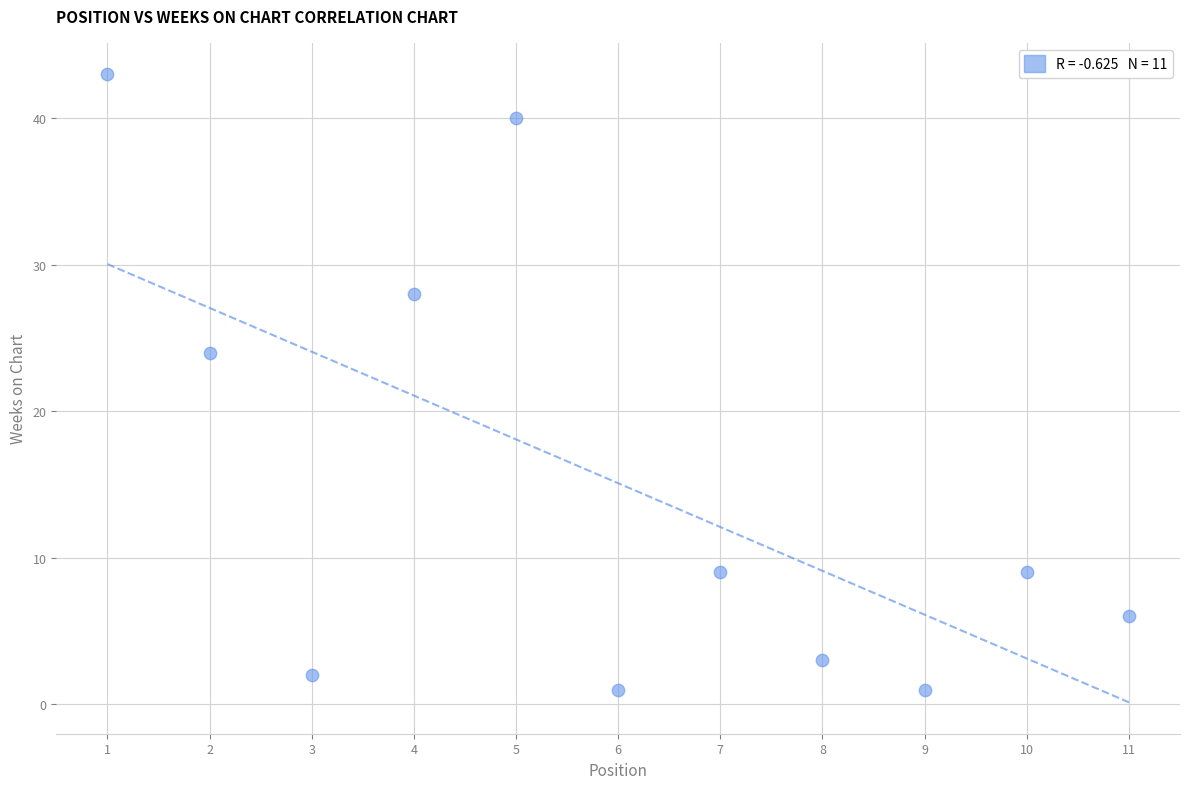

What is the average X value?

6